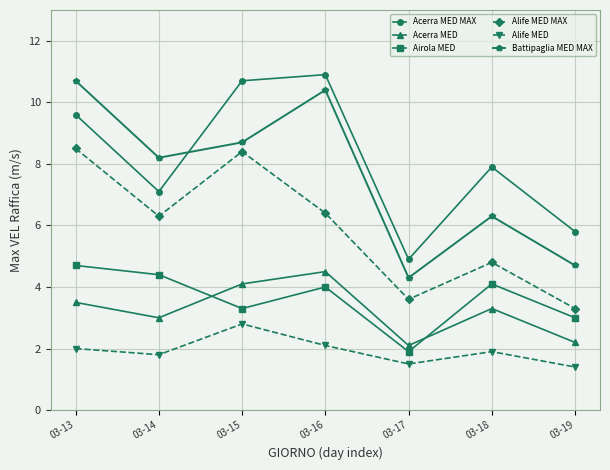

Reading right to left, transcribe all the data shown in this chart.

Acerra MED MAX: 5.8	7.9	4.9	10.9	10.7	7.1	9.6
Acerra MED: 2.2	3.3	2.1	4.5	4.1	3.0	3.5
Airola MED: 3.0	4.1	1.9	4.0	3.3	4.4	4.7
Alife MED MAX: 3.3	4.8	3.6	6.4	8.4	6.3	8.5
Alife MED: 1.4	1.9	1.5	2.1	2.8	1.8	2.0
Battipaglia MED MAX: 4.7	6.3	4.3	10.4	8.7	8.2	10.7